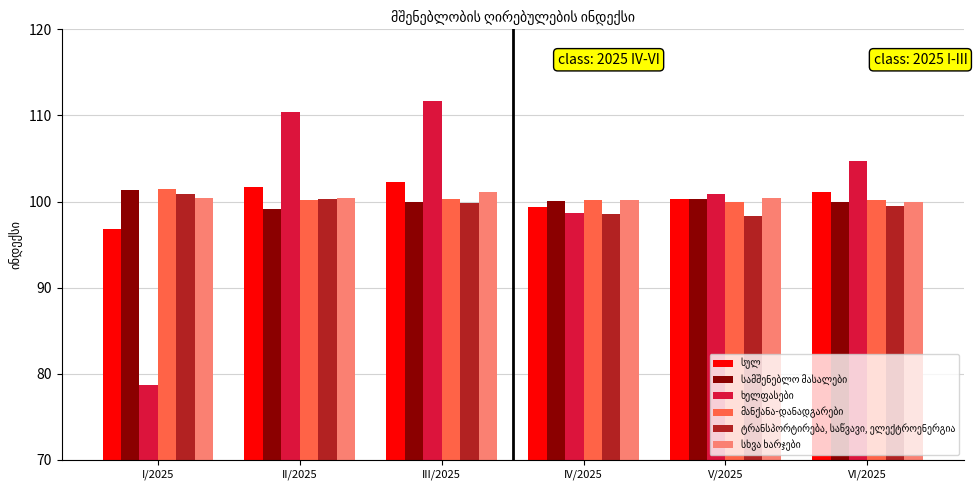

At which category does the chart reach its peak across all series?

III/2025